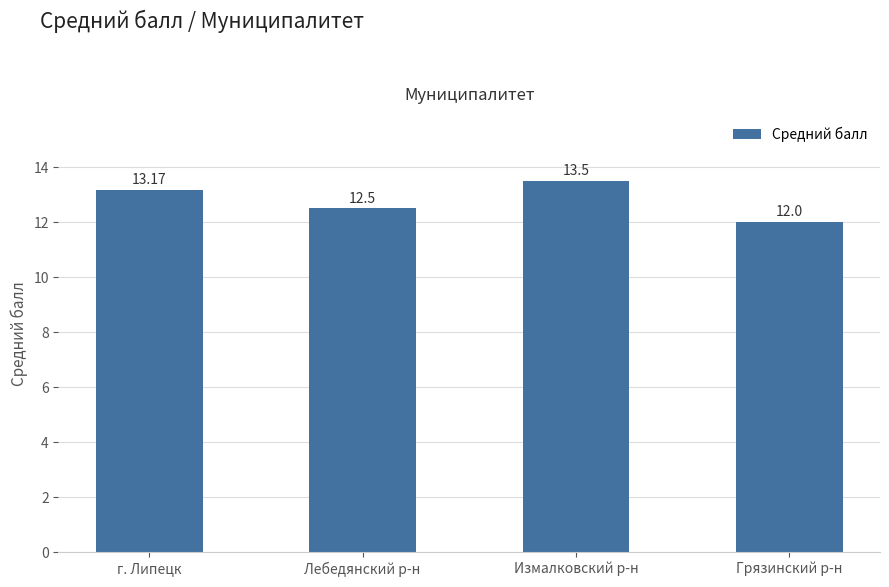

What is the change in value from г. Липецк to Лебедянский р-н?

-0.7